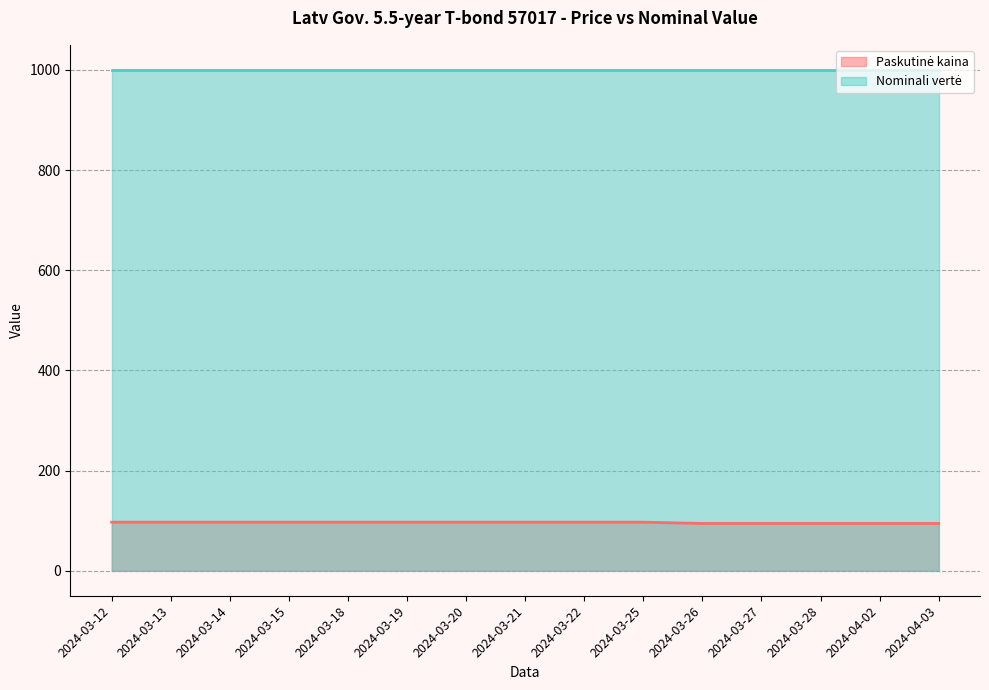

The chart shows a value of 96.9 at 2024-03-19. True or false?

True